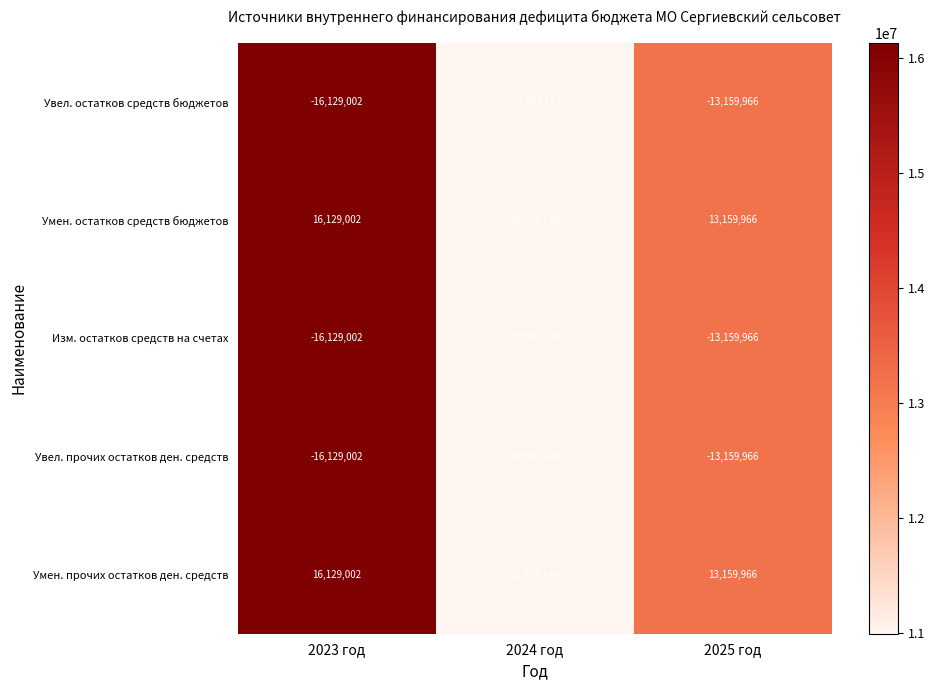

What is the difference between the highest and lowest values at 2025 год?

26319932